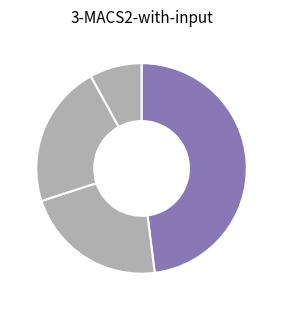

Count the number of slices in the pie.

4